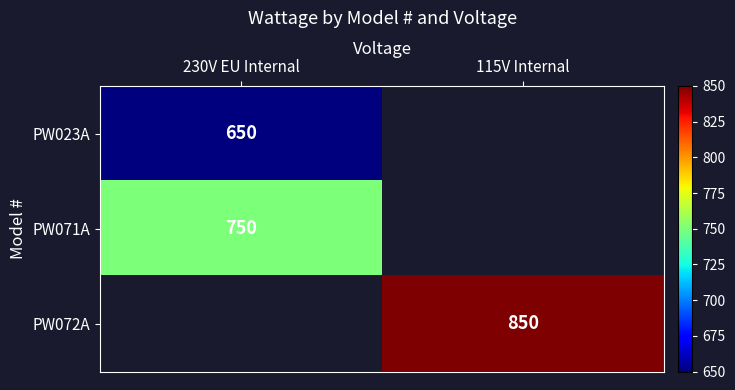

True or false: PW071A has a value of 750 at 230V EU Internal.

True